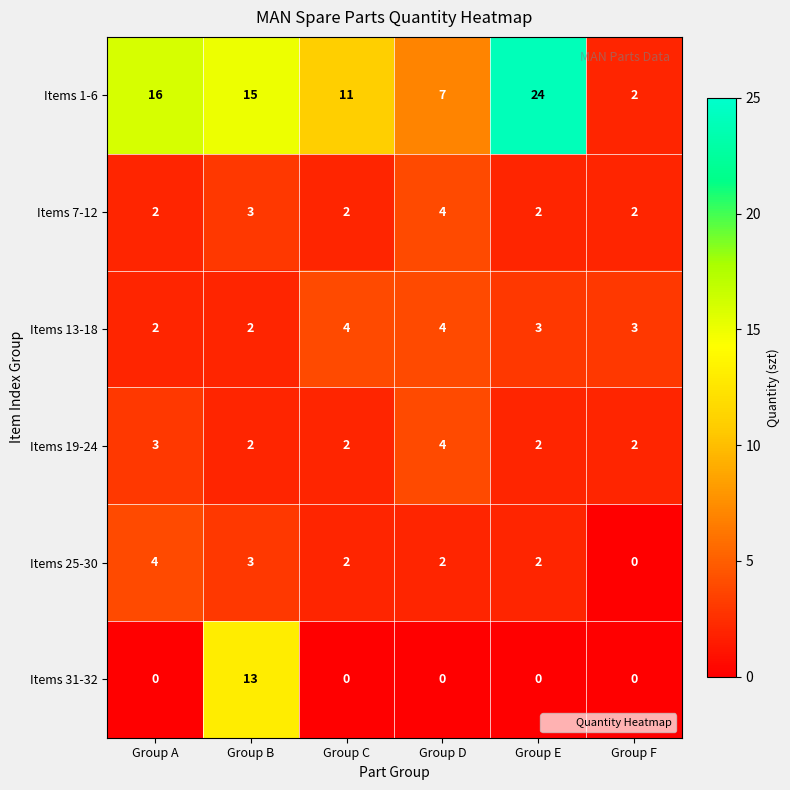

At which category does the chart reach its peak across all series?

Group E